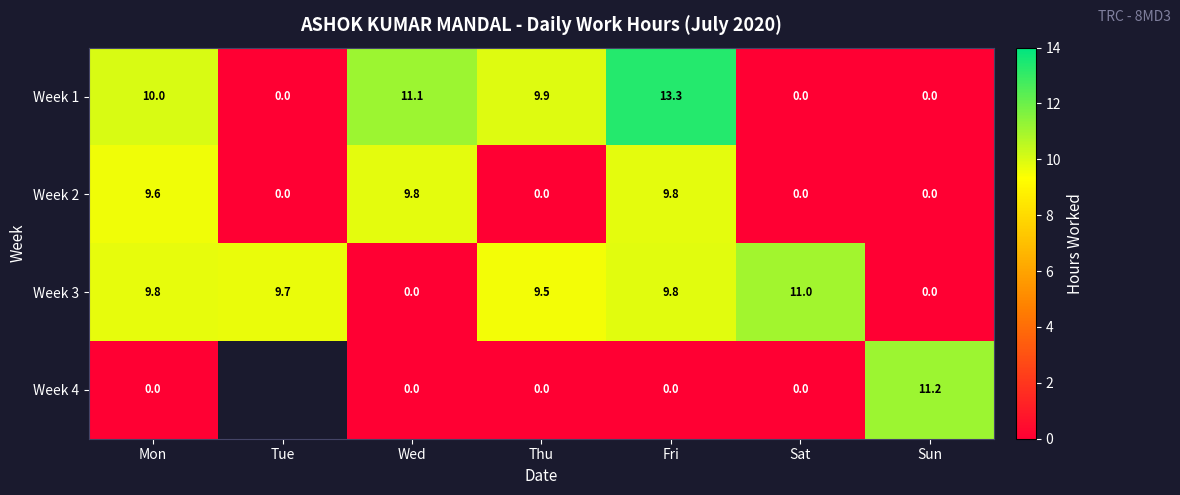

Which series changed the most between Mon and Sun?

Week 4